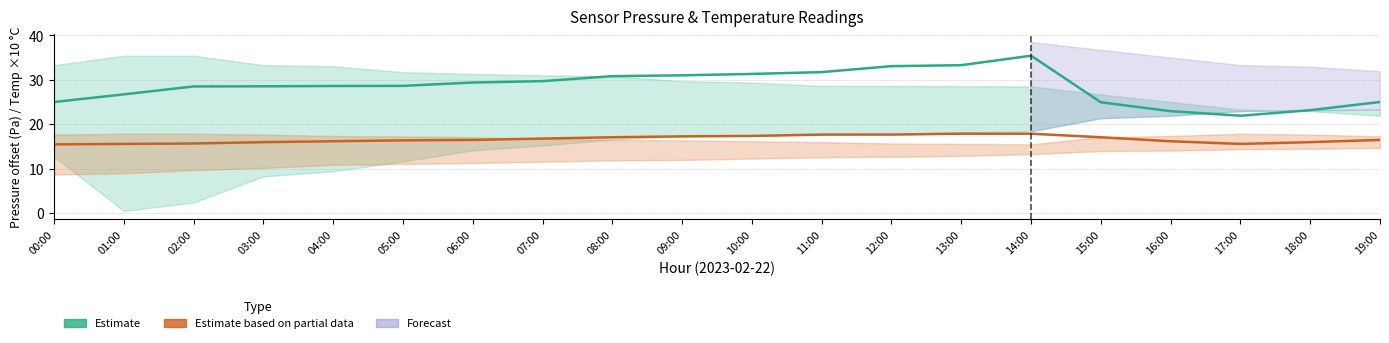

Which label corresponds to the smallest value in the chart?

00:00